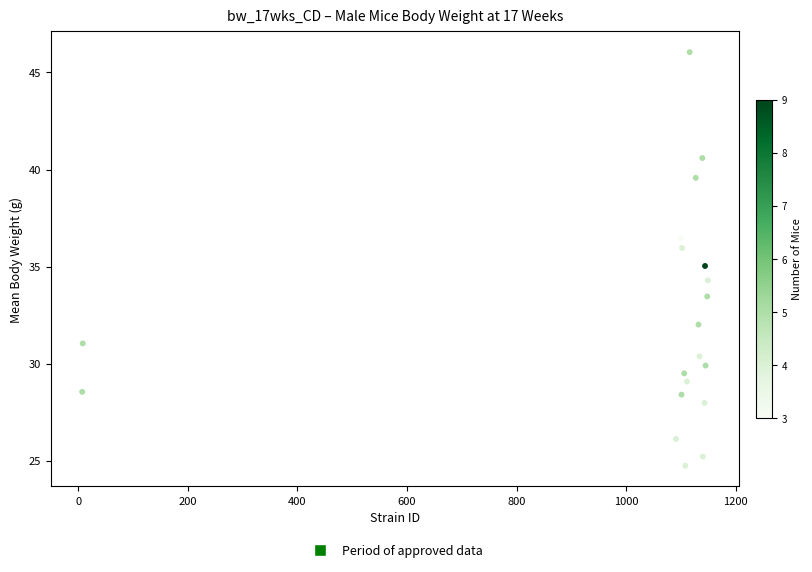

What is the range of Y values (max minus min)?

21.3